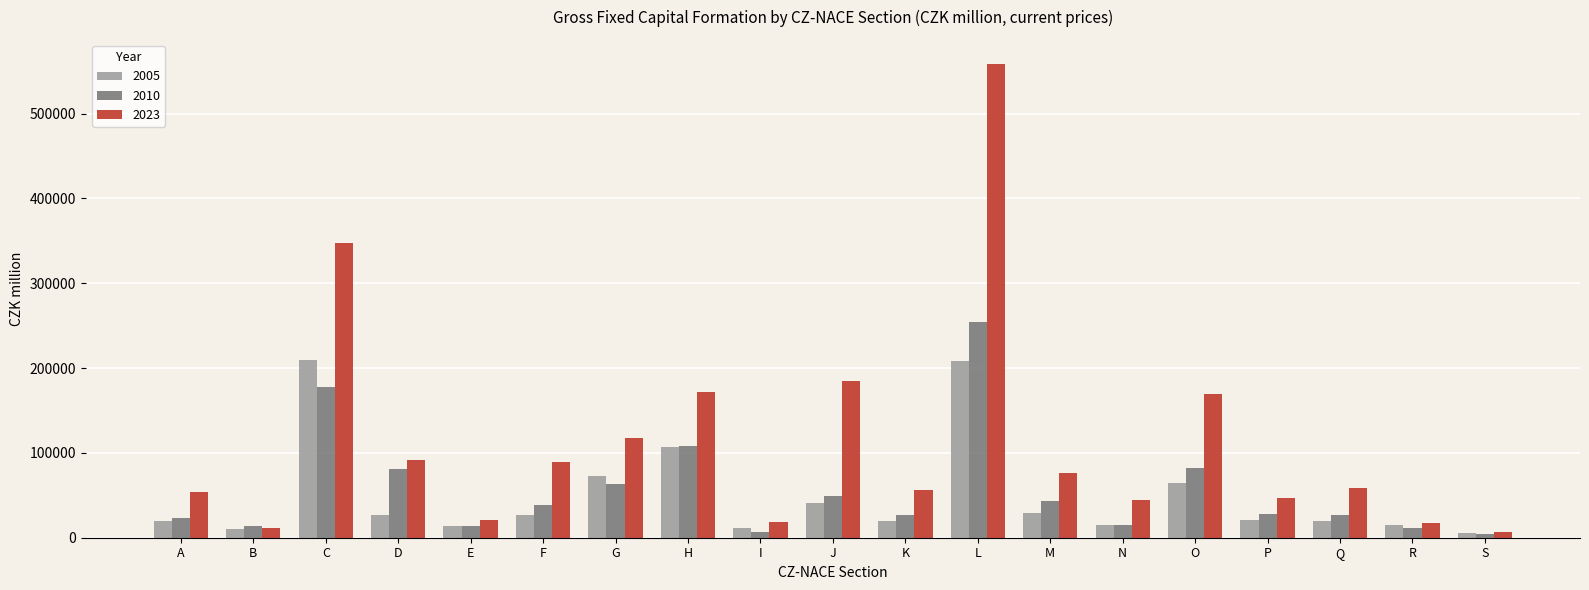

Which series changed the most between O and R?

2023